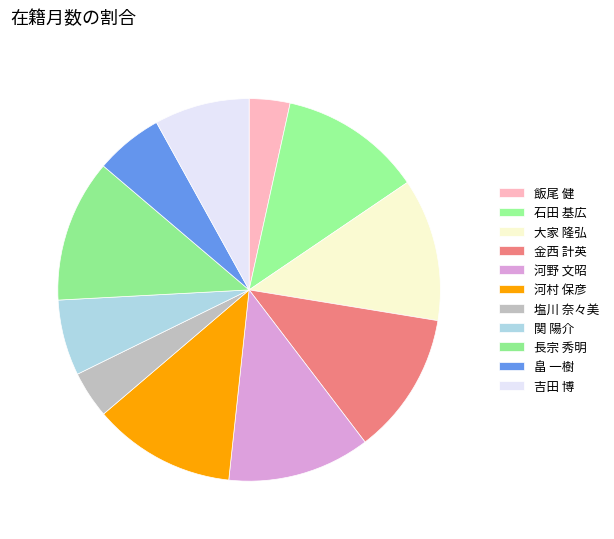

Which category has the smallest portion of the pie?

飯尾 健